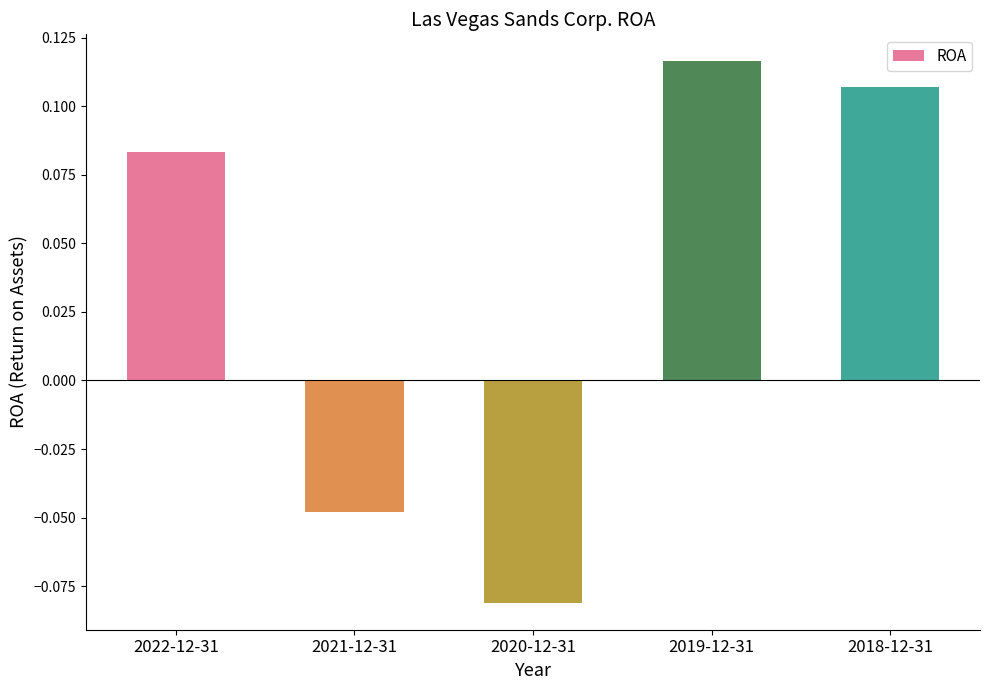

Rank the categories by value from lowest to highest.

2020-12-31, 2021-12-31, 2022-12-31, 2018-12-31, 2019-12-31